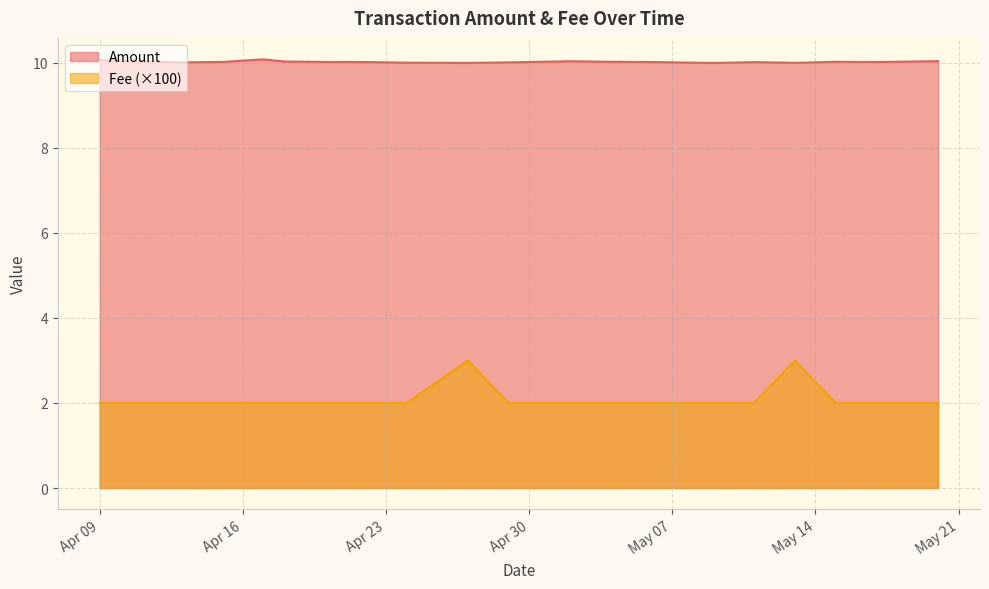

True or false: Amount and Fee (×100) intersect in this chart.

False